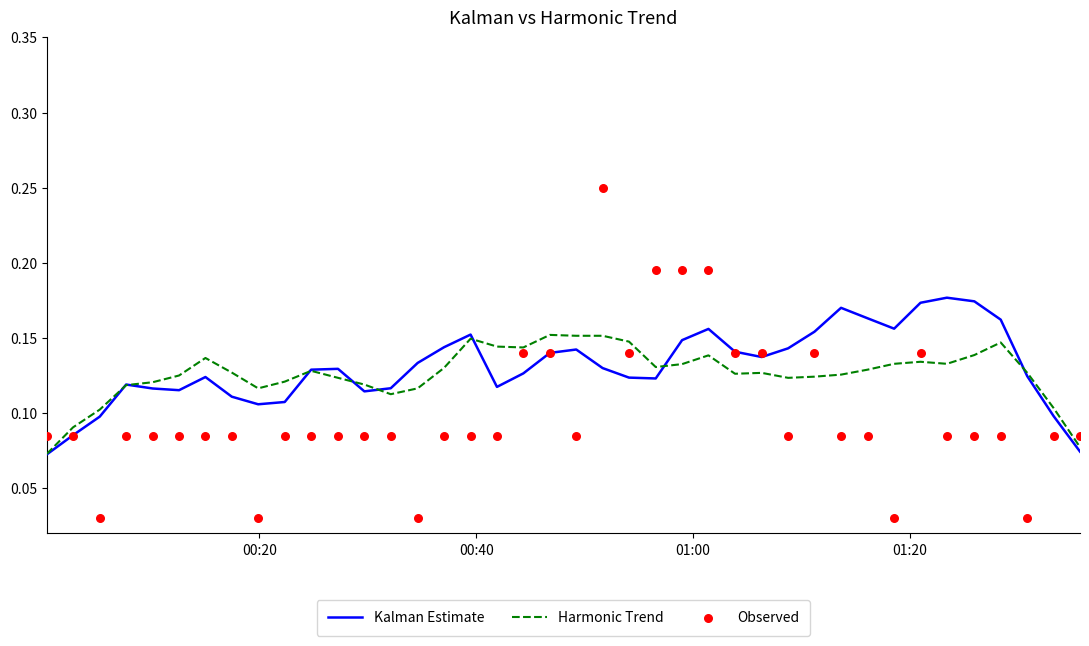

At how many categories does at least one series exceed 0?

40